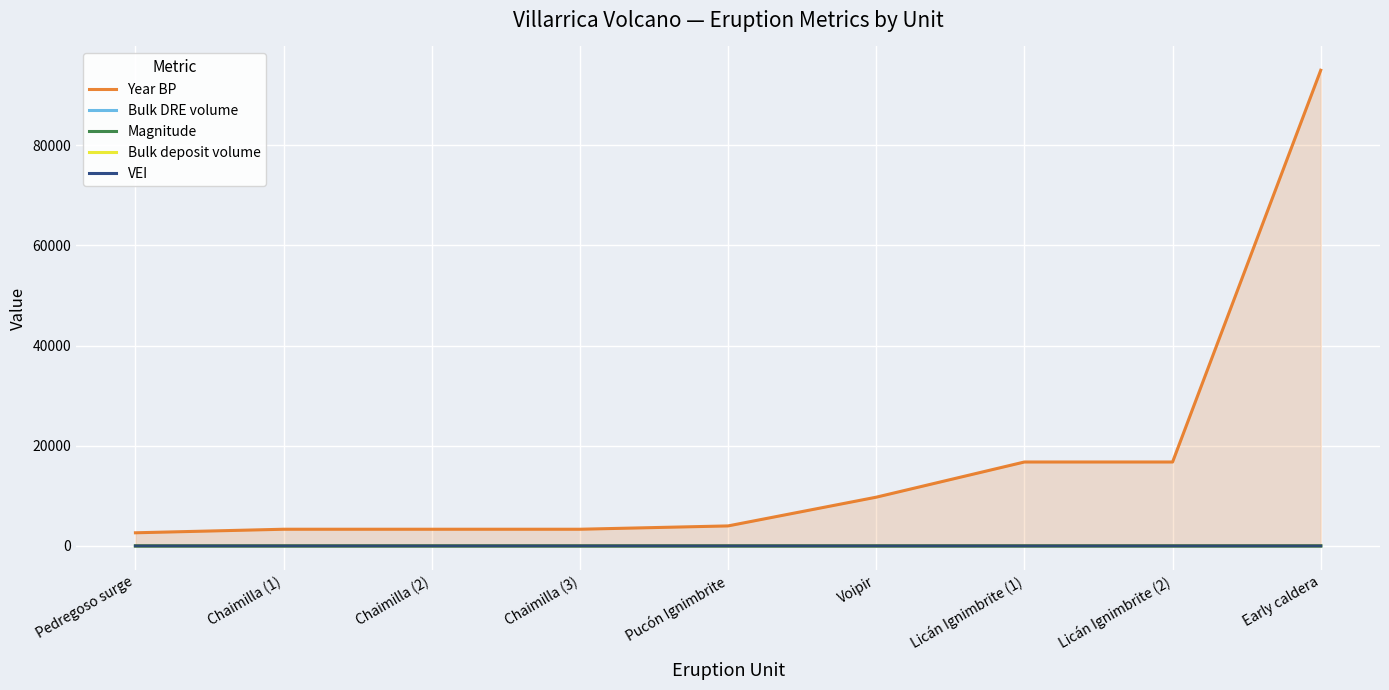

The Year BP series shows 3996.0 at Pucón Ignimbrite. True or false?

True